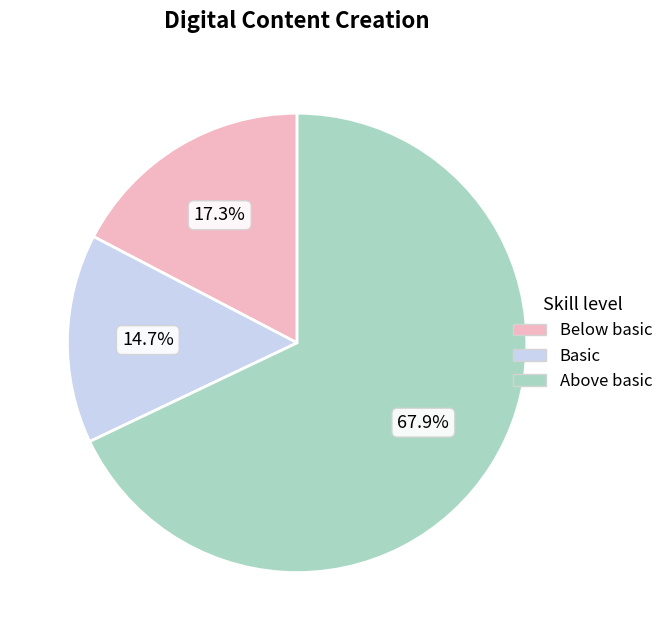

What portion of the pie excludes Basic?

85.3%